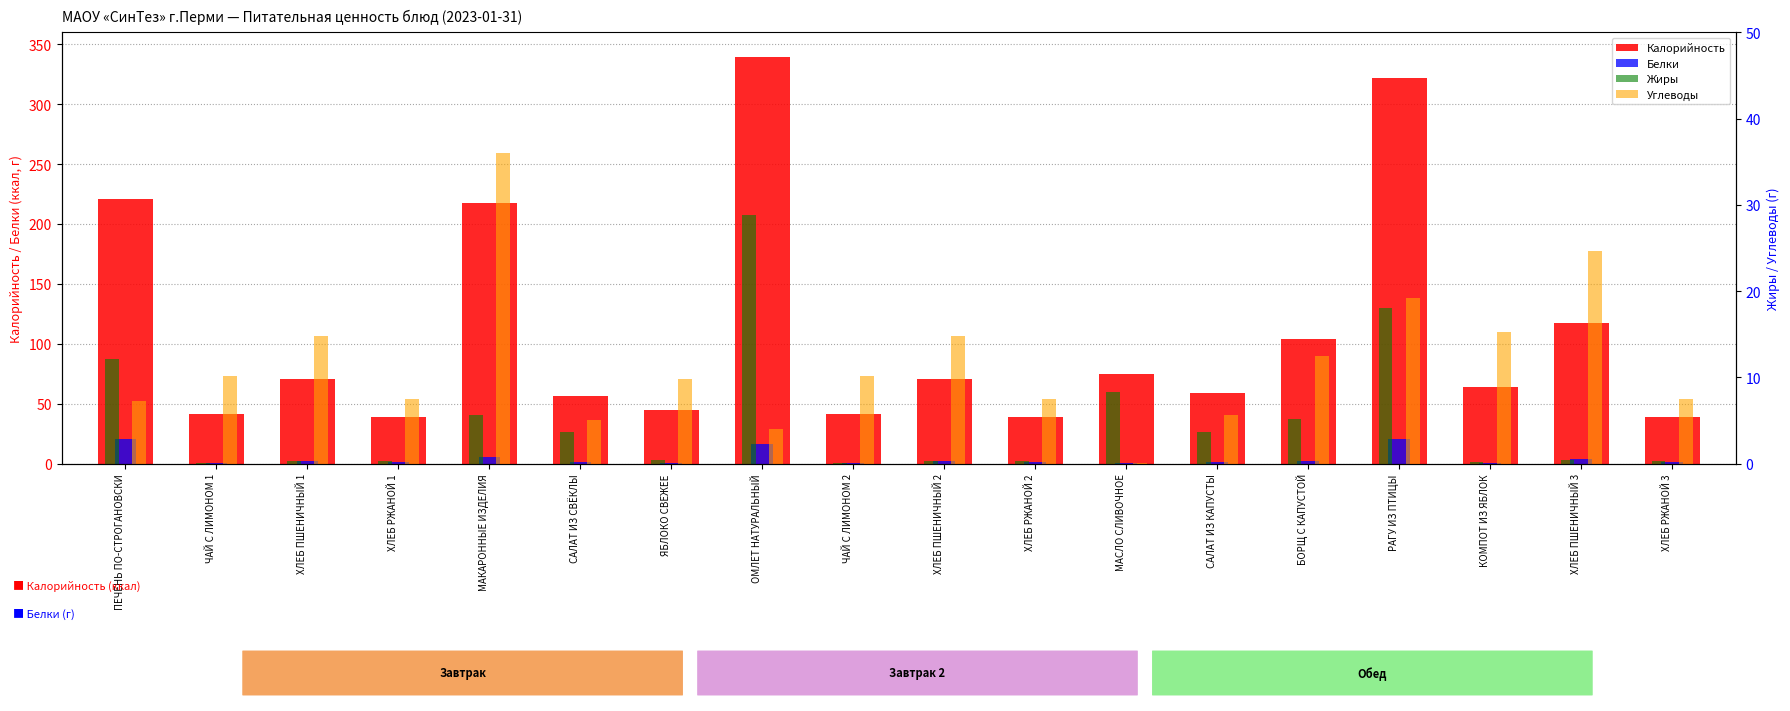

What is the approximate value of Углеводы at ЧАЙ С ЛИМОНОМ 1?

10.2